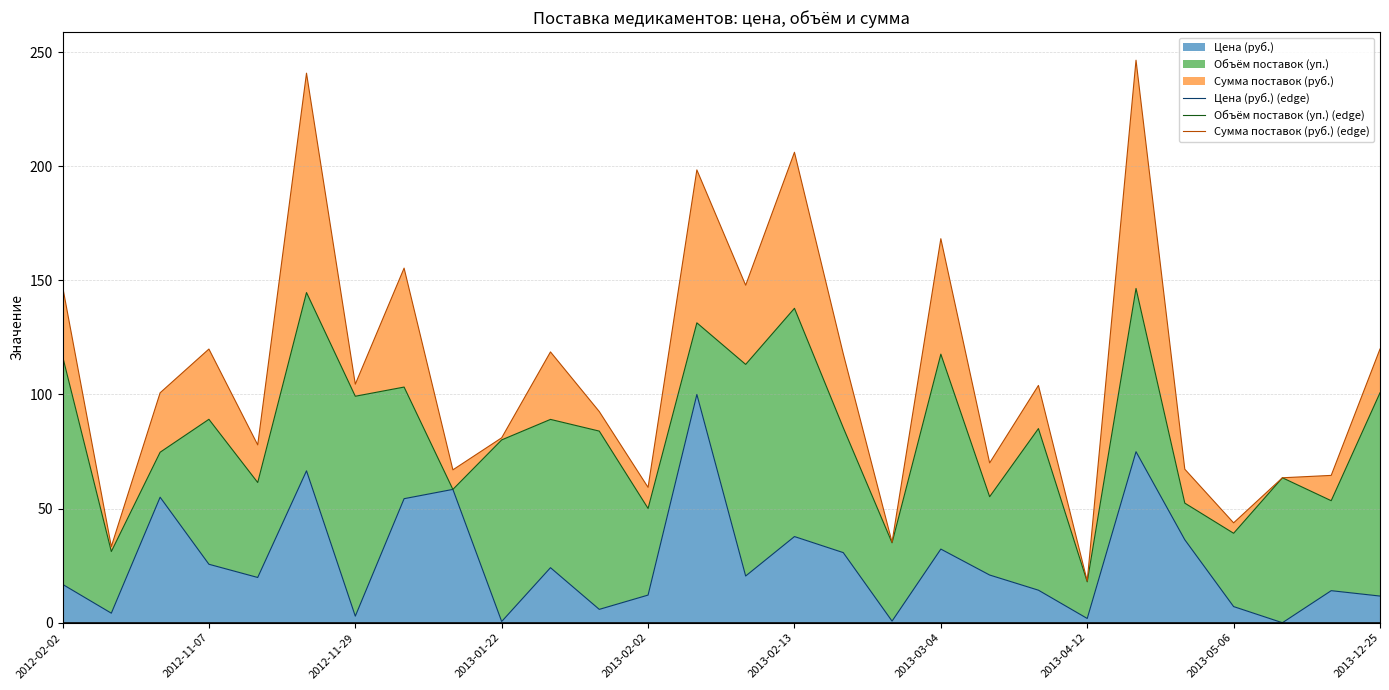

Is it true that Цена (руб.) equals 2.9 at 2012-11-29?

True